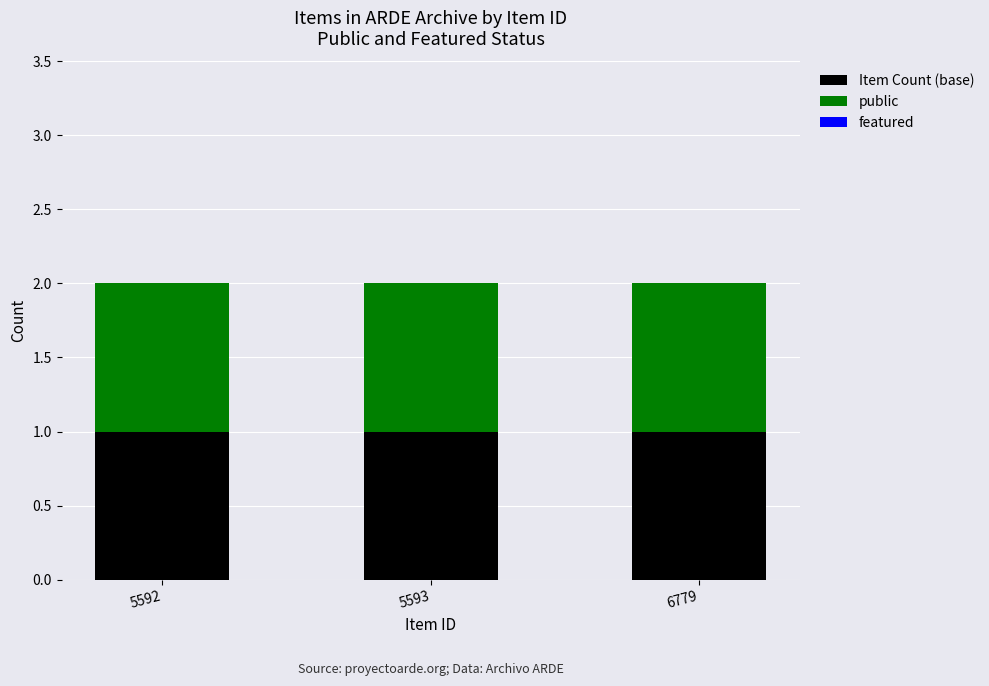

Reading left to right, extract all data points from this chart.

Item Count (base): 1	1	1
public: 1	1	1
featured: 0	0	0